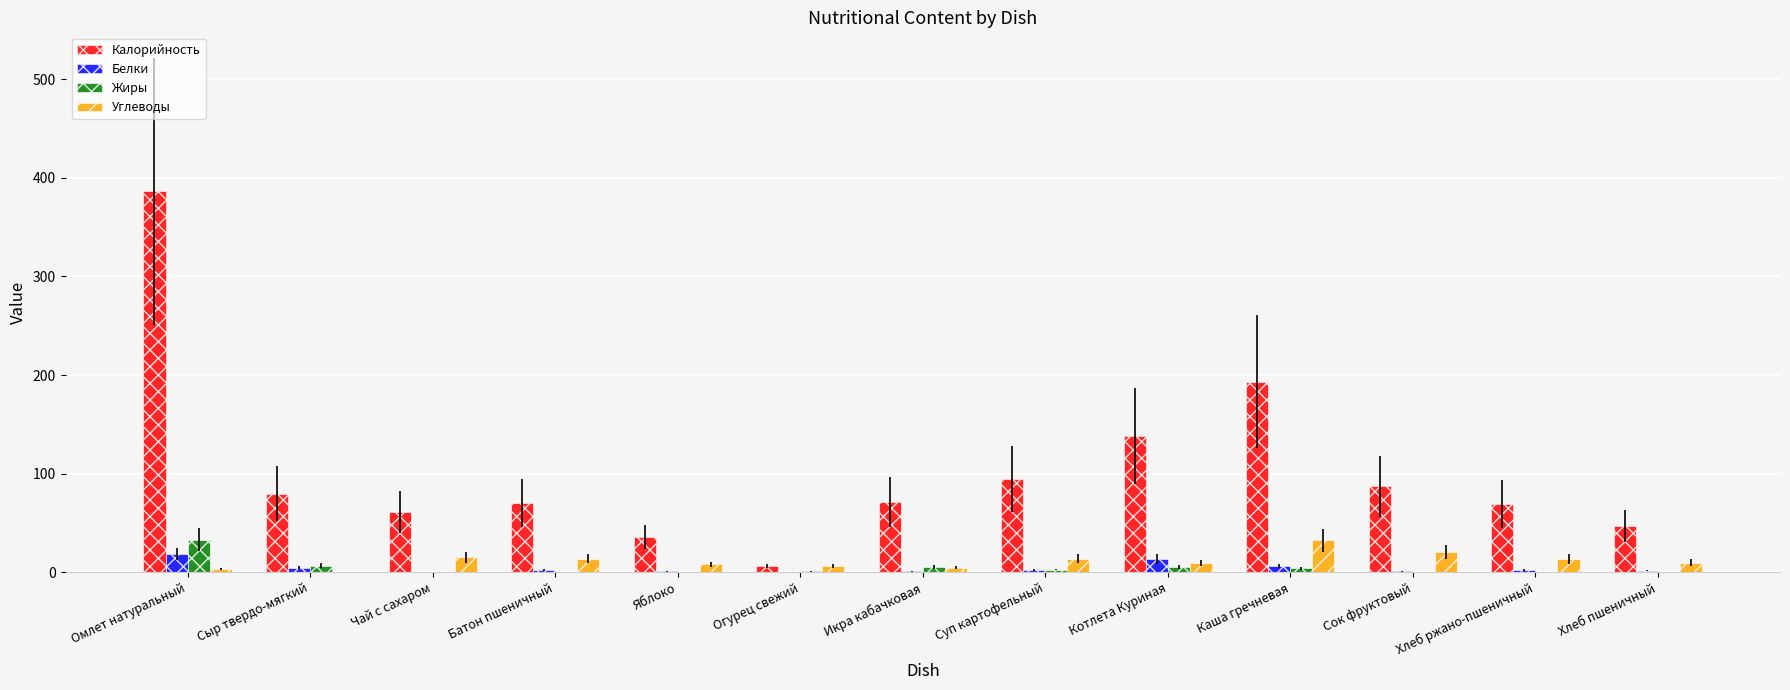

What is the difference between the Углеводы values at Котлета Куриная and Сыр твердо-мягкий?

9.1